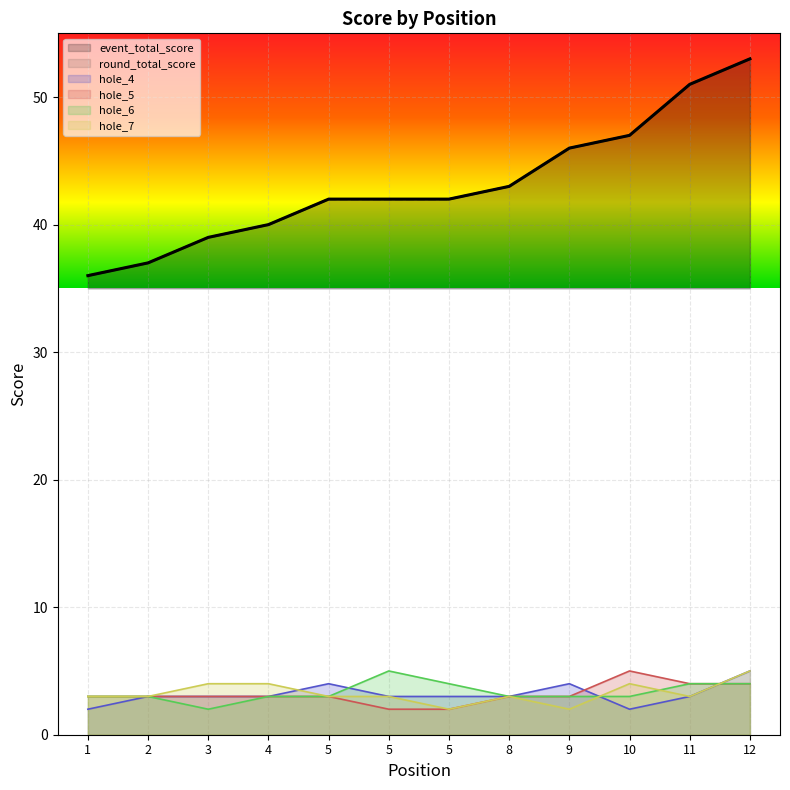

Which series has the largest range (max minus min)?

event_total_score